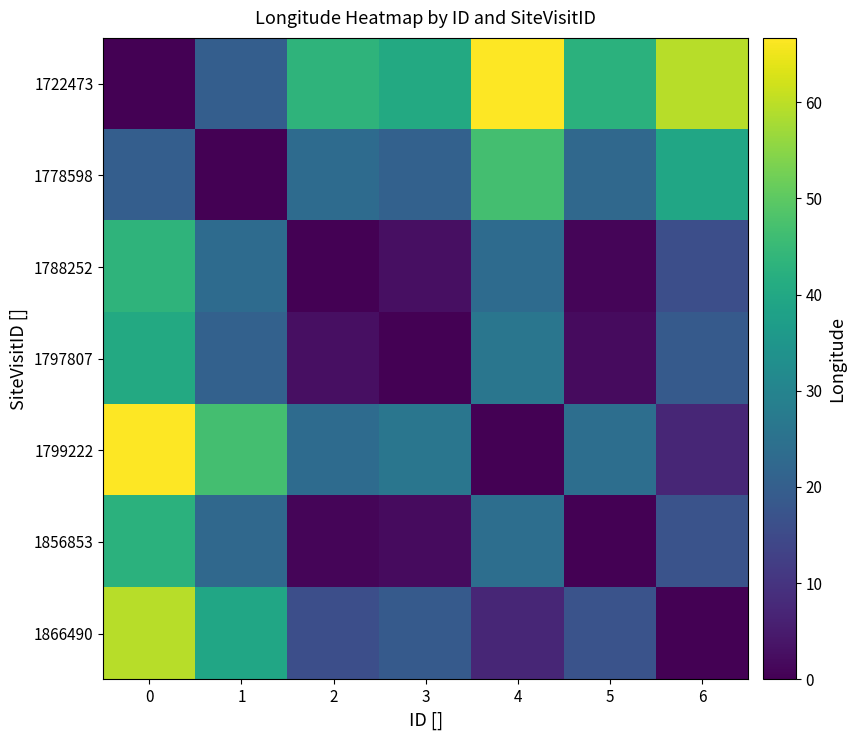

At how many categories does at least one series exceed 50?

3